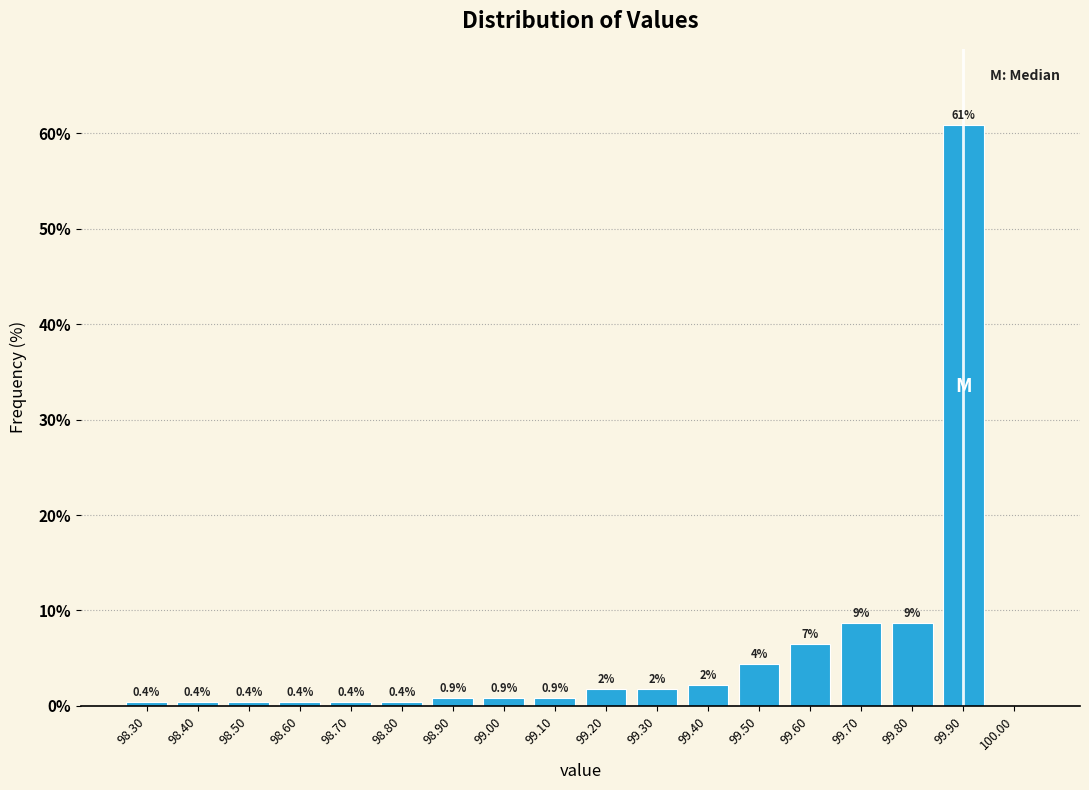

Over which range of the x-axis is the bar tallest?

99.85 to 99.95